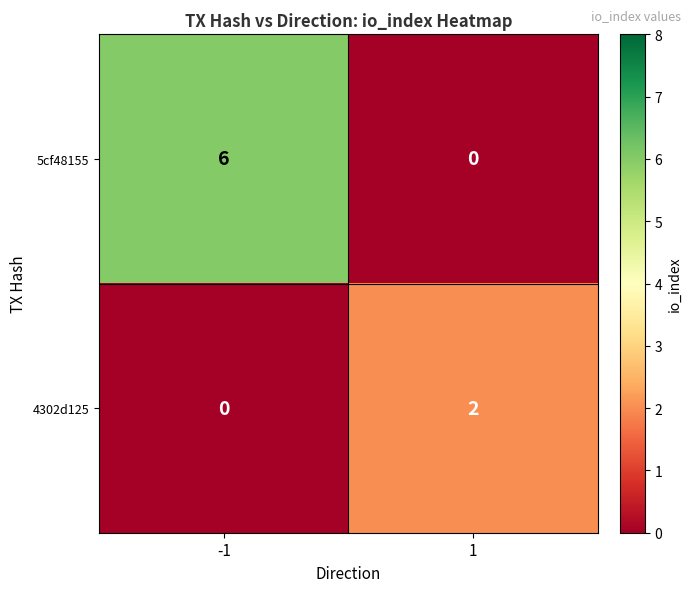

How many values in 4302d125 are above zero?

1